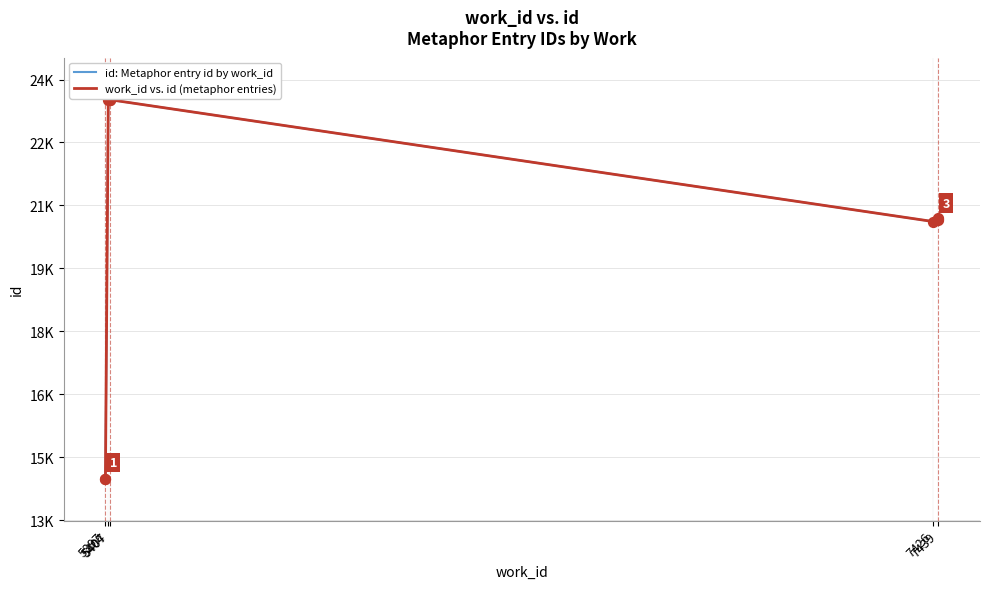

Is the value of work_id vs. id (metaphor entries) at 7426 greater than the value of id: Metaphor entry id by work_id at 7439?

No